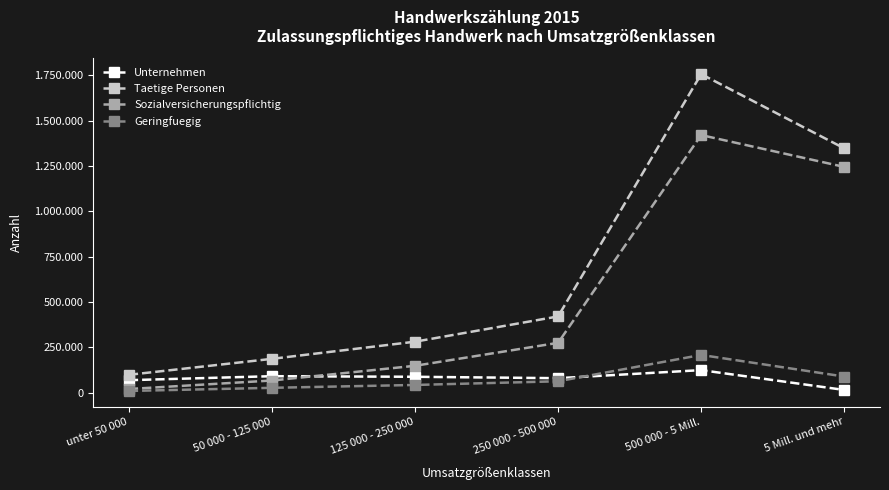

At 125 000 - 250 000, list the series in order from largest to smallest.

Taetige Personen, Sozialversicherungspflichtig, Unternehmen, Geringfuegig